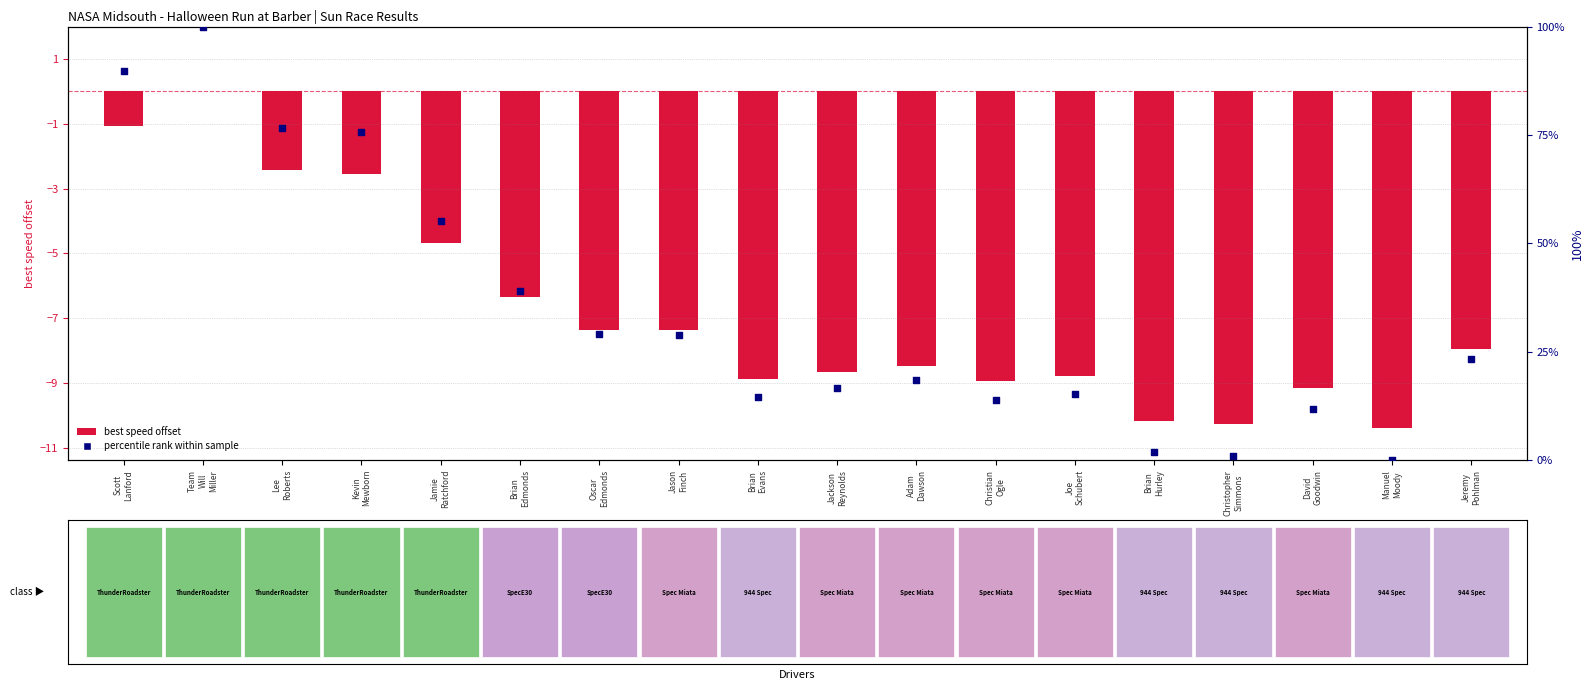

At which category is the sum across all series the highest?

Team
Will
Miller